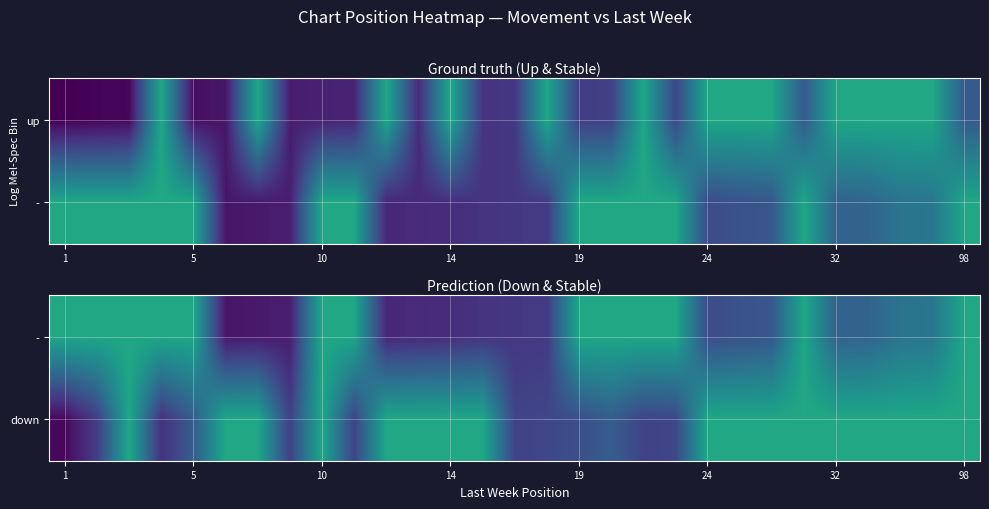

What is the minimum value shown in the chart?

3